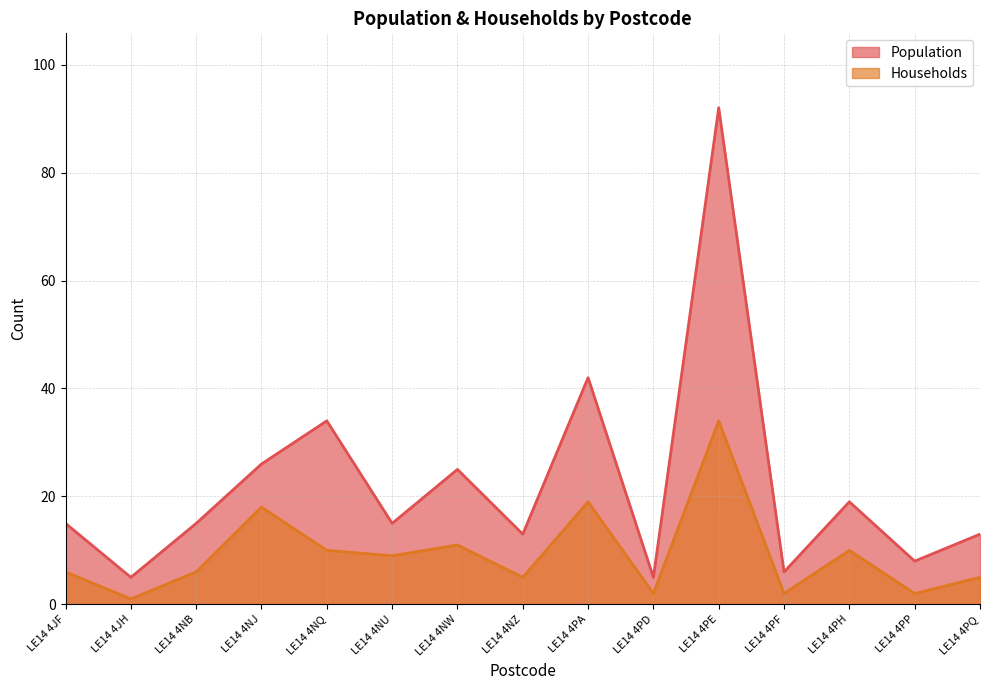

Reading left to right, list all the values displayed in this chart.

Population: LE14 4JF=15	LE14 4JH=5	LE14 4NB=15	LE14 4NJ=26	LE14 4NQ=34	LE14 4NU=15	LE14 4NW=25	LE14 4NZ=13	LE14 4PA=42	LE14 4PD=5	LE14 4PE=92	LE14 4PF=6	LE14 4PH=19	LE14 4PP=8	LE14 4PQ=13
Households: LE14 4JF=6	LE14 4JH=1	LE14 4NB=6	LE14 4NJ=18	LE14 4NQ=10	LE14 4NU=9	LE14 4NW=11	LE14 4NZ=5	LE14 4PA=19	LE14 4PD=2	LE14 4PE=34	LE14 4PF=2	LE14 4PH=10	LE14 4PP=2	LE14 4PQ=5